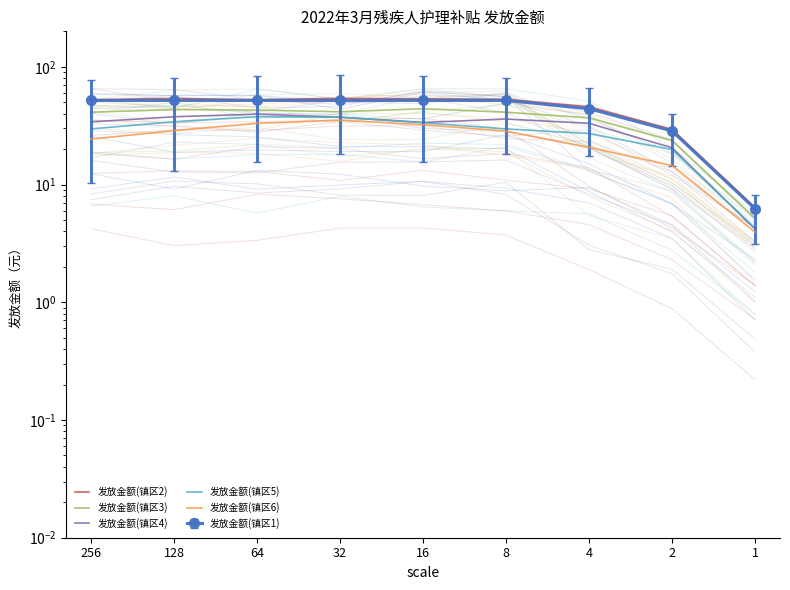

Reading right to left, extract all data points from this chart.

发放金额(镇区2): 1=6.4	2=29.4	4=45.8	8=53.0	16=53.4	32=53.9	64=52.5	128=53.9	256=52.5
发放金额(镇区3): 1=5.1	2=23.6	4=36.8	8=41.1	16=44.0	32=41.5	64=42.9	128=43.3	256=41.1
发放金额(镇区4): 1=4.2	2=20.5	4=33.1	8=36.0	16=33.7	32=37.3	64=39.6	128=37.6	256=34.0
发放金额(镇区5): 1=4.2	2=19.8	4=27.1	8=29.7	16=33.5	32=37.3	64=37.6	128=34.1	256=29.7
发放金额(镇区6): 1=3.9	2=14.5	4=20.7	8=28.4	16=32.2	32=35.1	64=33.1	128=28.7	256=24.3